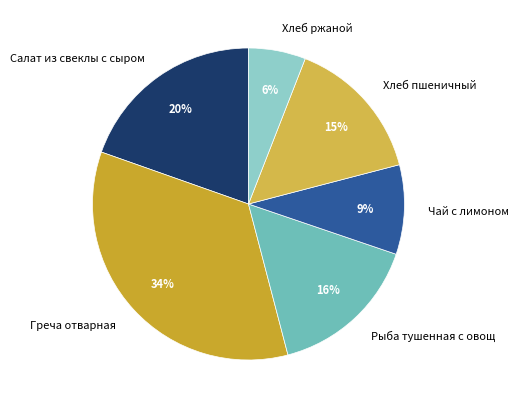

The Хлеб ржаной slice represents 1% of the pie. True or false?

False